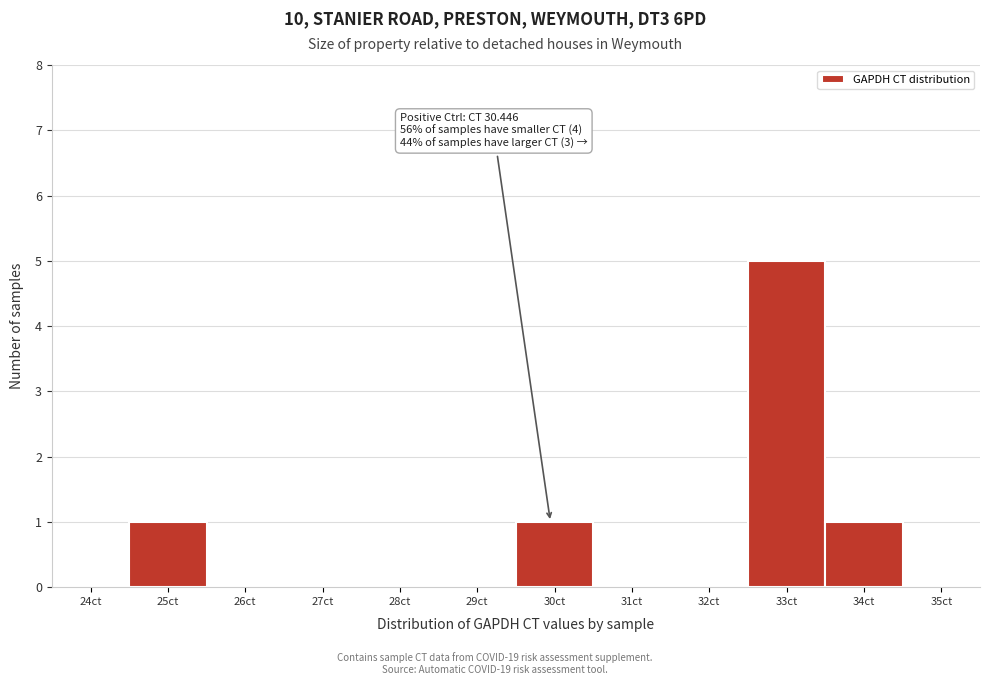

Reading left to right, transcribe all the data shown in this chart.

24ct=0	25ct=1	26ct=0	27ct=0	28ct=0	29ct=0	30ct=1	31ct=0	32ct=0	33ct=5	34ct=1	35ct=0